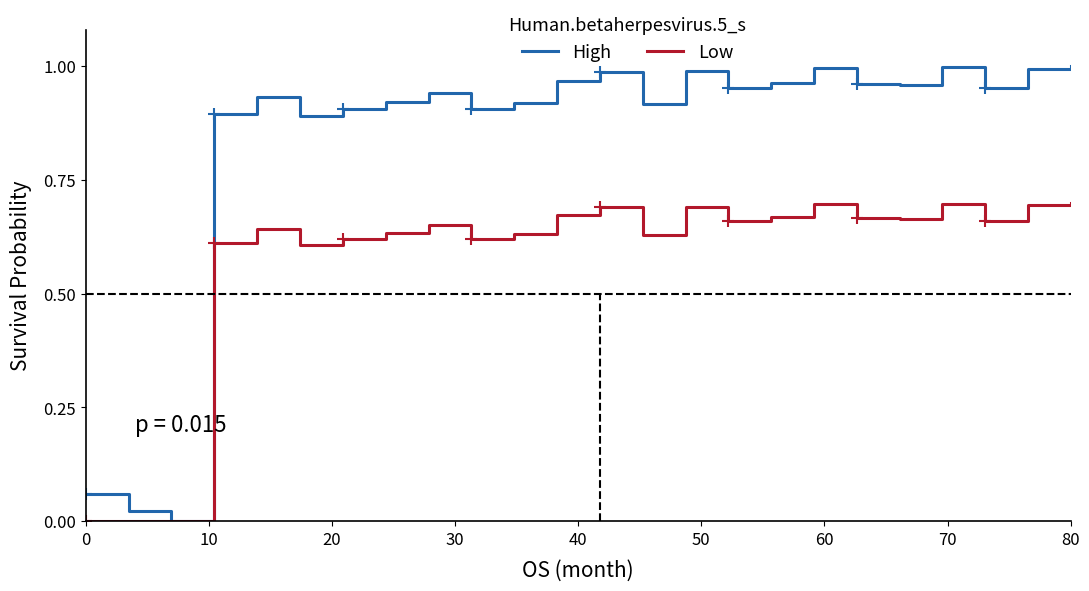

List the series in order of their peak value, lowest first.

Low, High